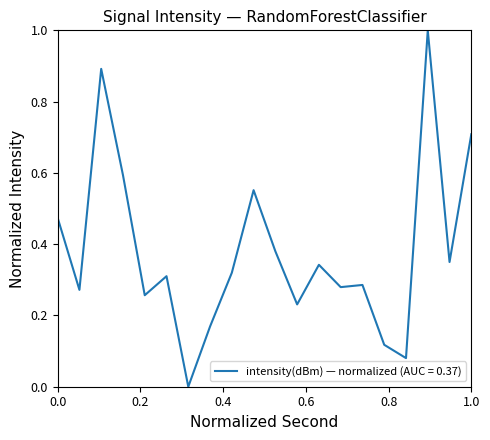

What is the difference between the maximum and minimum values?

1.0